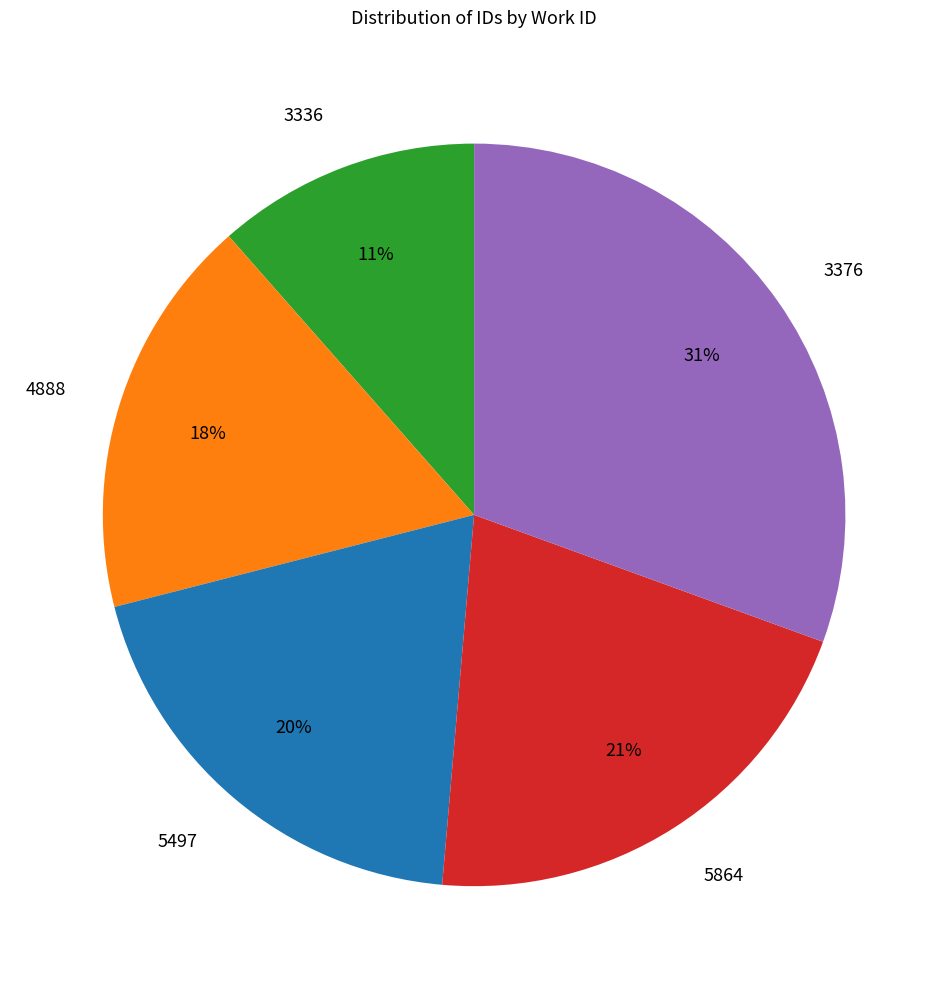

The 5864 slice represents 10% of the pie. True or false?

False